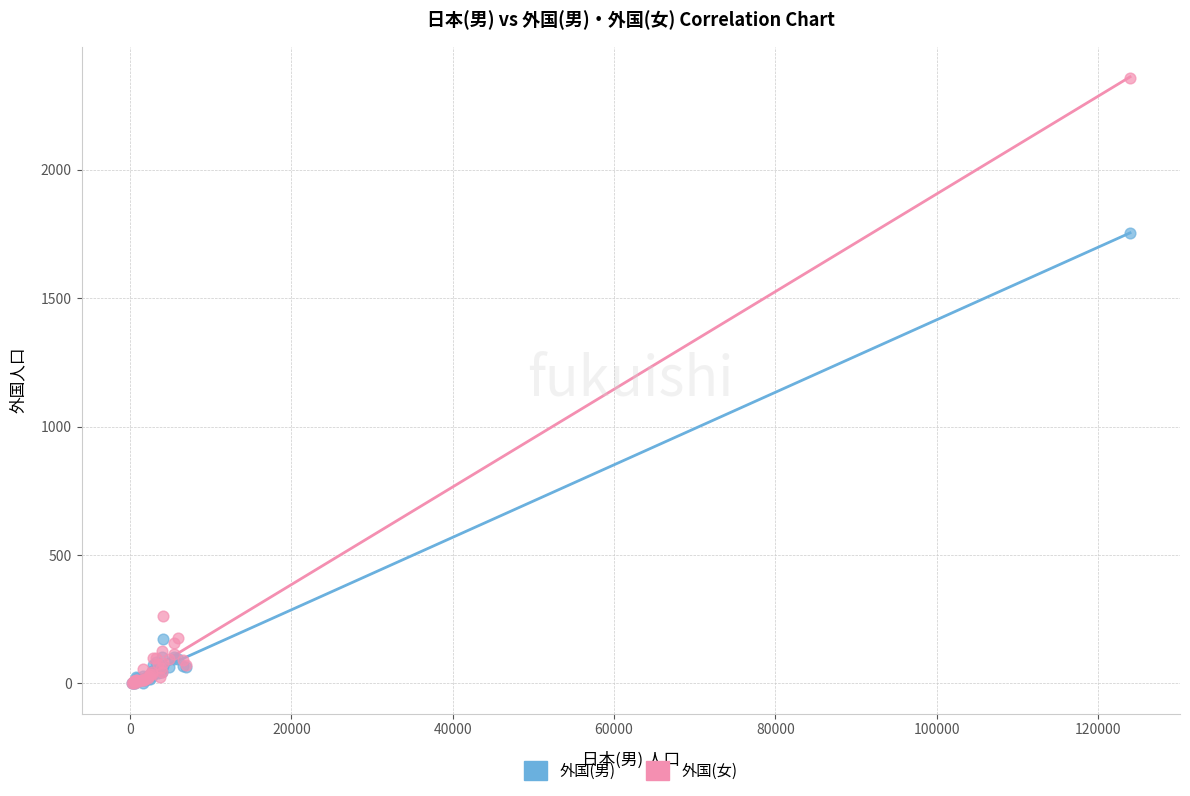

What are all the series names shown in the legend?

外国(男), 外国(女)